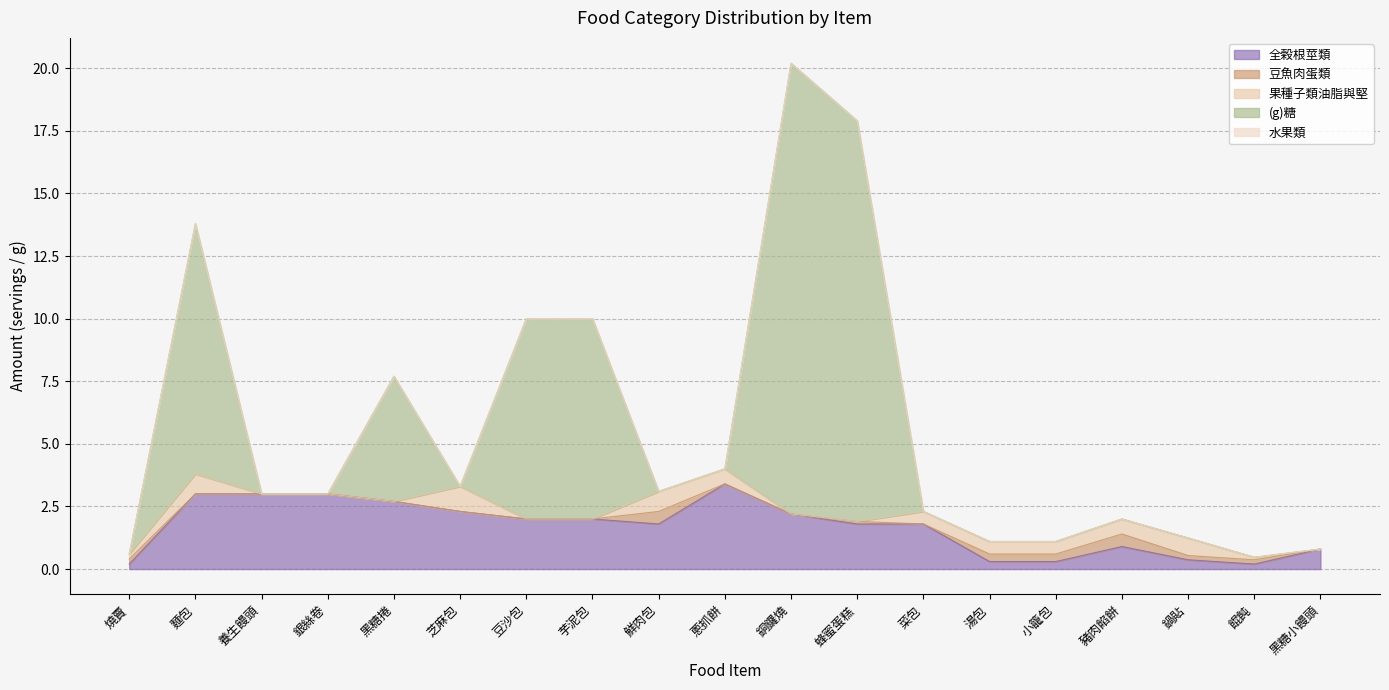

At 芝麻包, list the series in order from largest to smallest.

全榖根莖類, 果種子類油脂與堅, 豆魚肉蛋類, (g)糖, 水果類